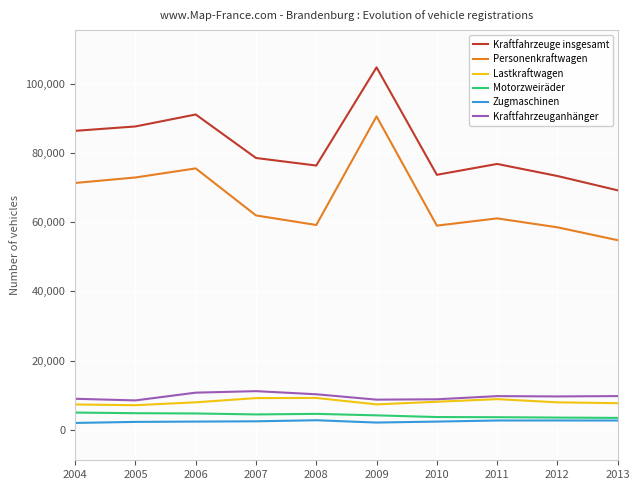

True or false: Lastkraftwagen and Zugmaschinen cross at least once.

False